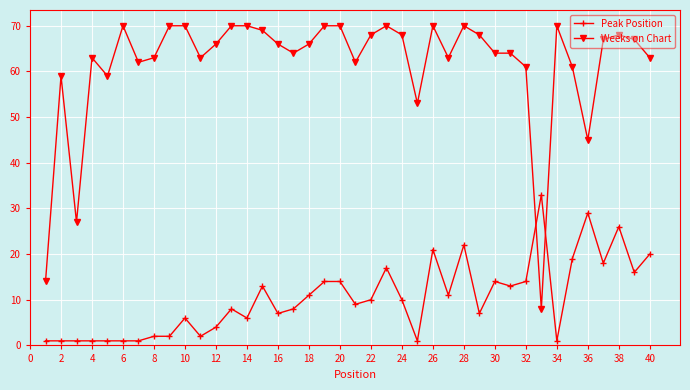

What is the difference between the maximum and second lowest values in the Weeks on Chart series?

56